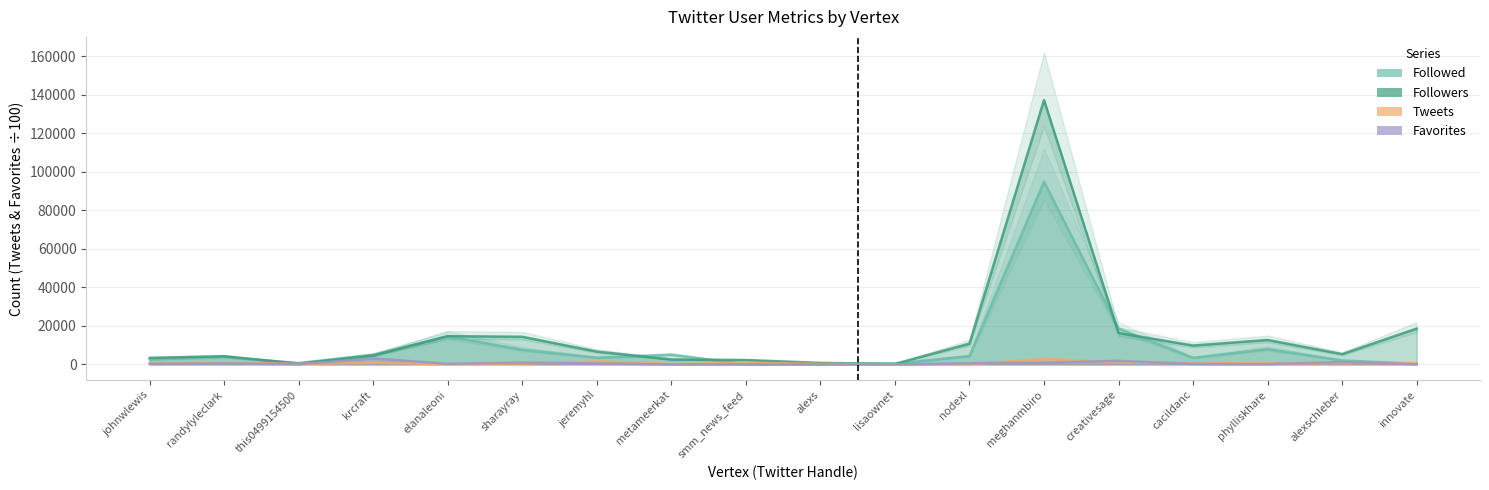

What is the highest value of the Followed series?

94796.0